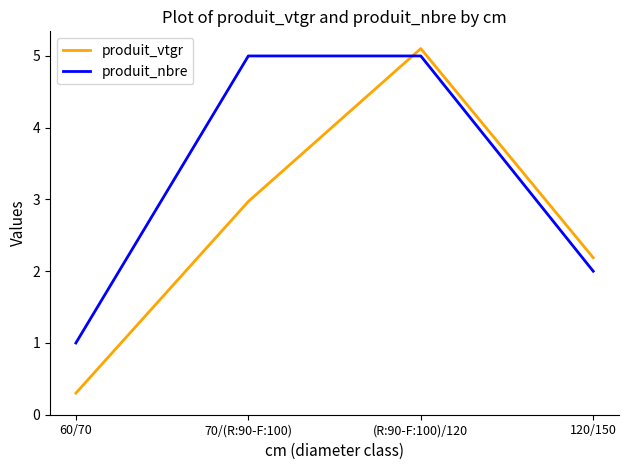

Read the produit_nbre value at 60/70.

1.0